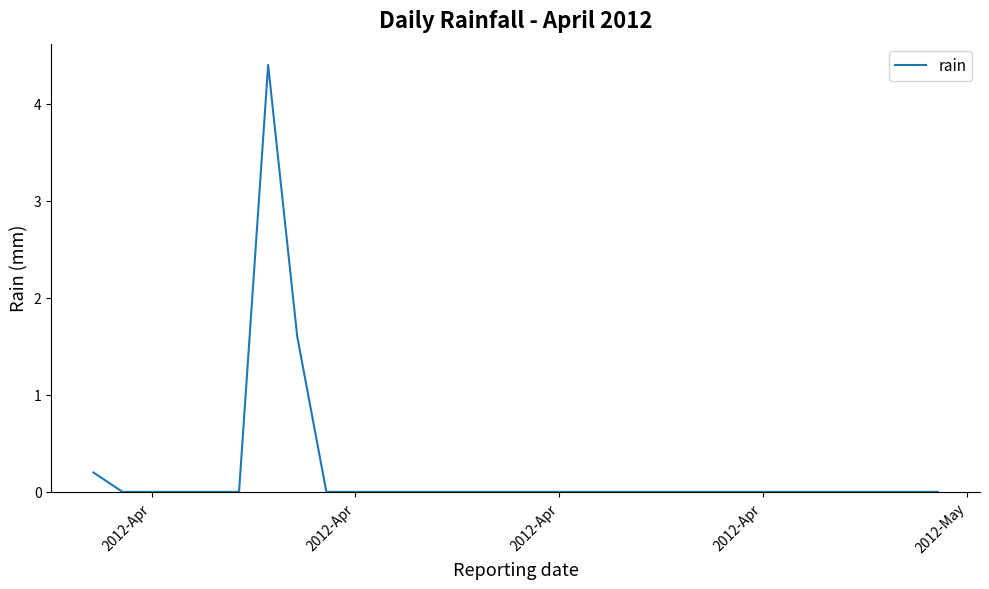

What is the greatest value displayed?

4.4